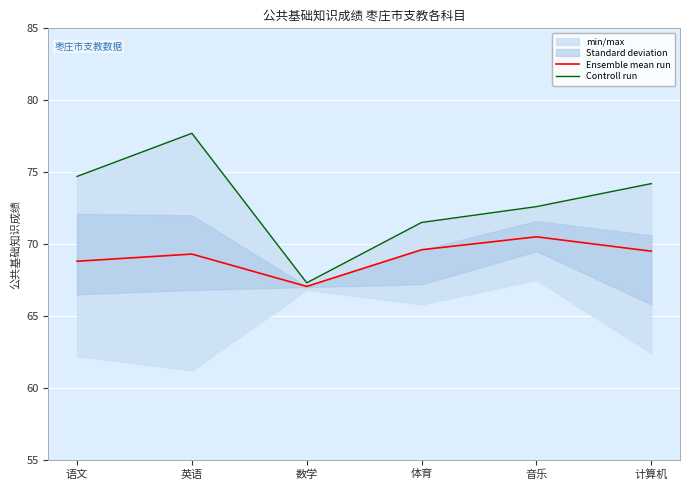

What is the difference between the maximum and minimum values in the Controll run series?

10.4